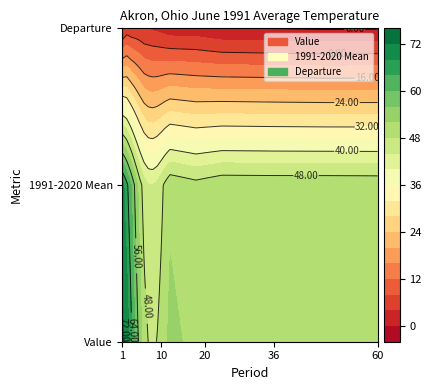

The value of Value at 11 is 52.9. True or false?

True